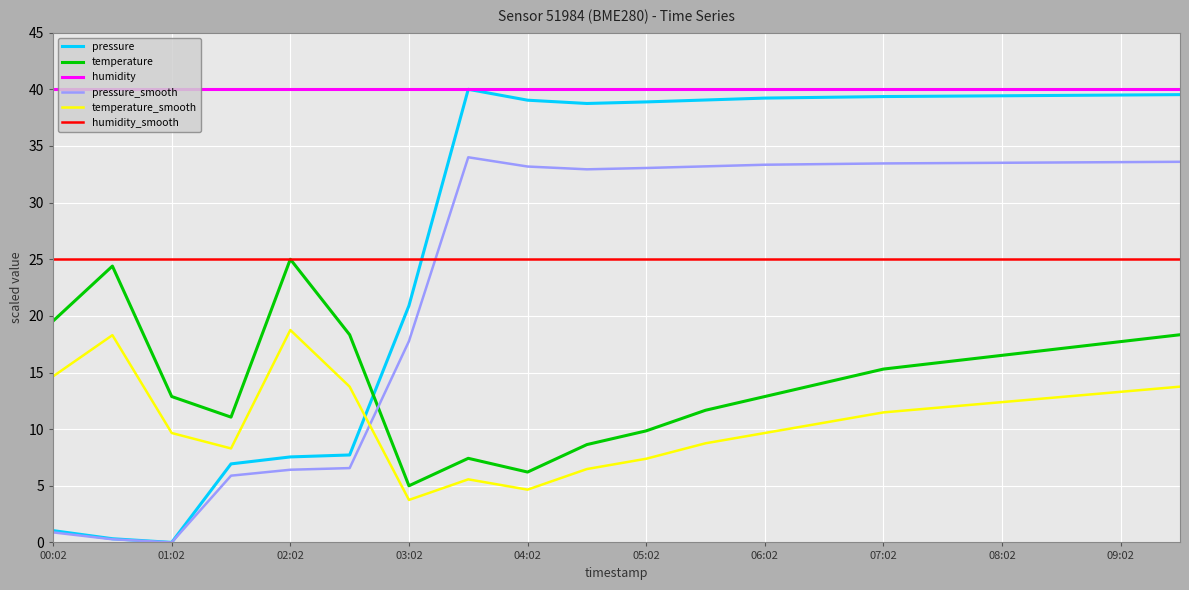

Which series has the largest total across all categories?

humidity